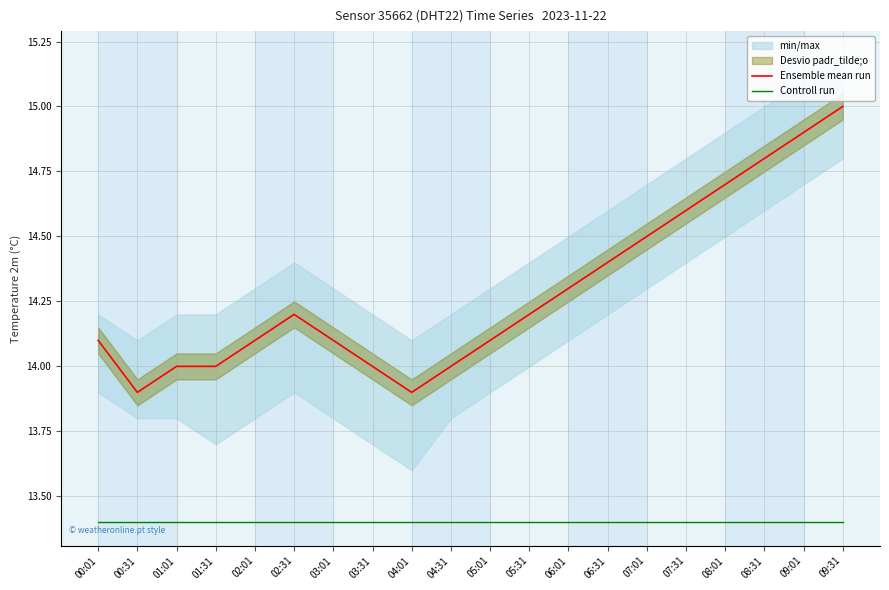

List the series in order of their overall mean, lowest first.

Controll run, Ensemble mean run